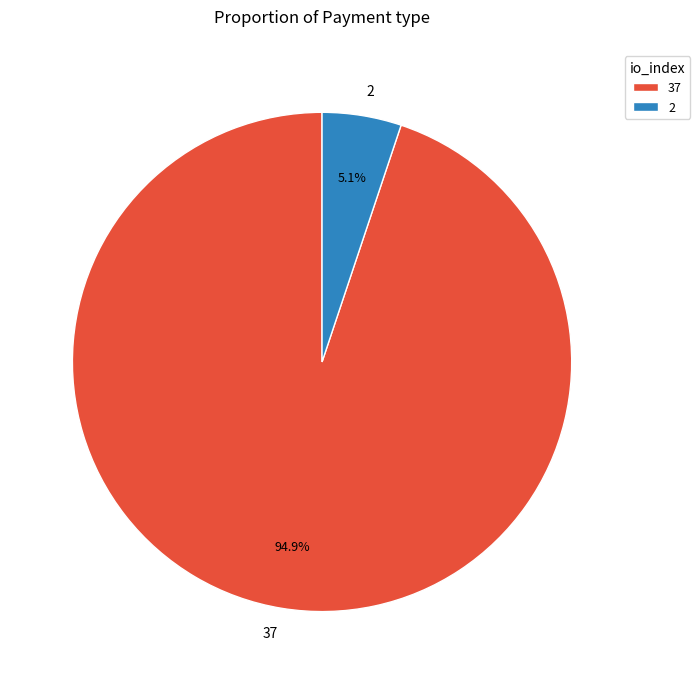

Between 37 and 2, which is larger?

37